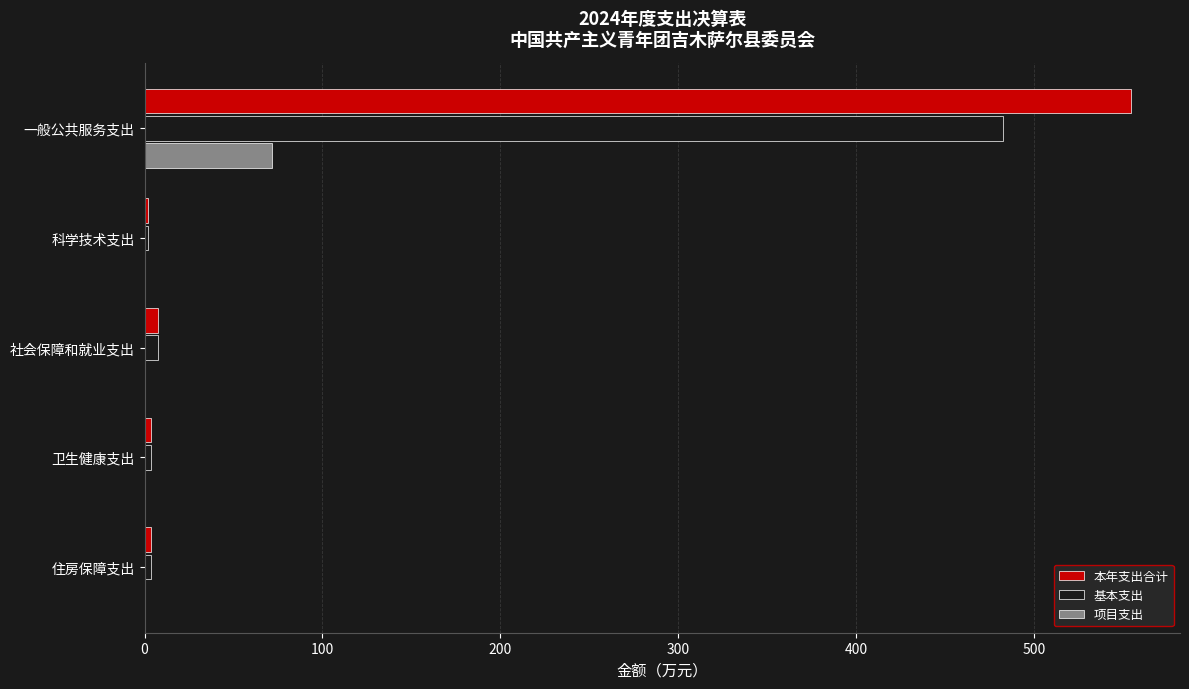

What is the sum of all 基本支出 values?

498.7